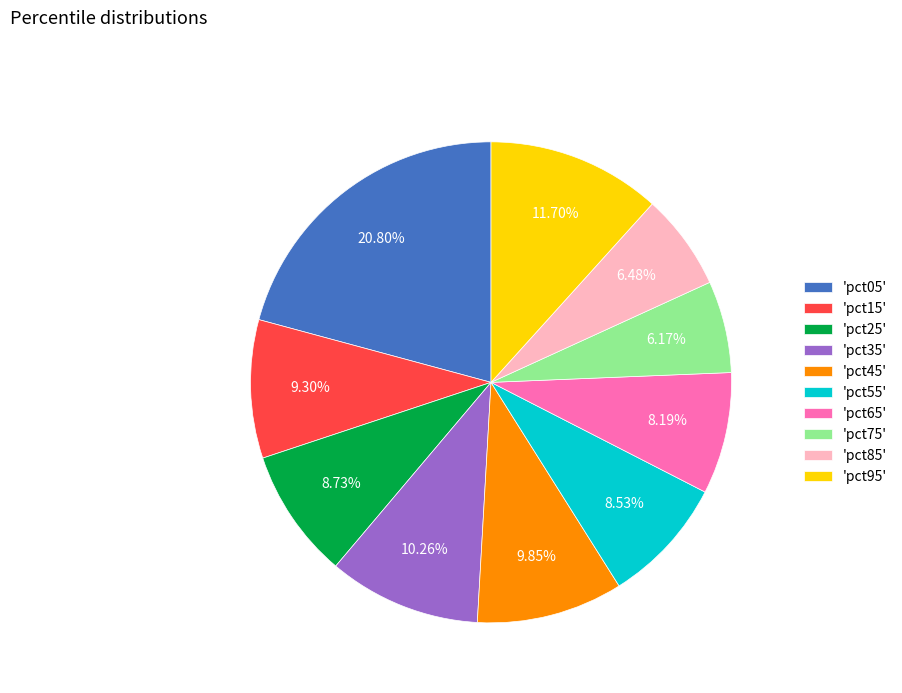

How many segments does this pie chart have?

10